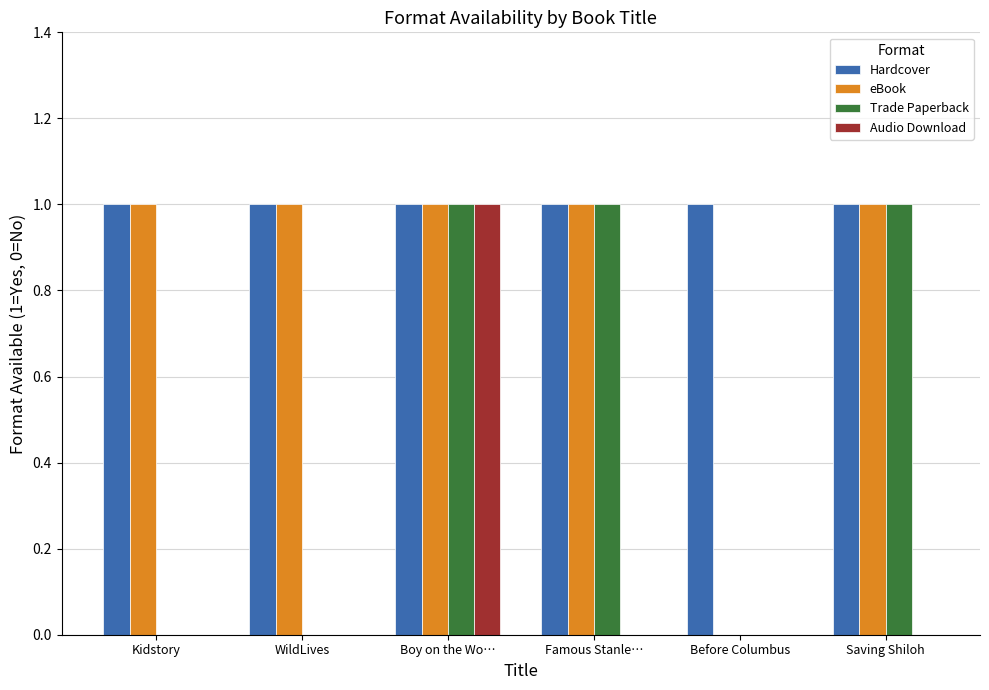

Between Boy on the Wo… and Famous Stanle…, which series saw the biggest shift?

Audio Download